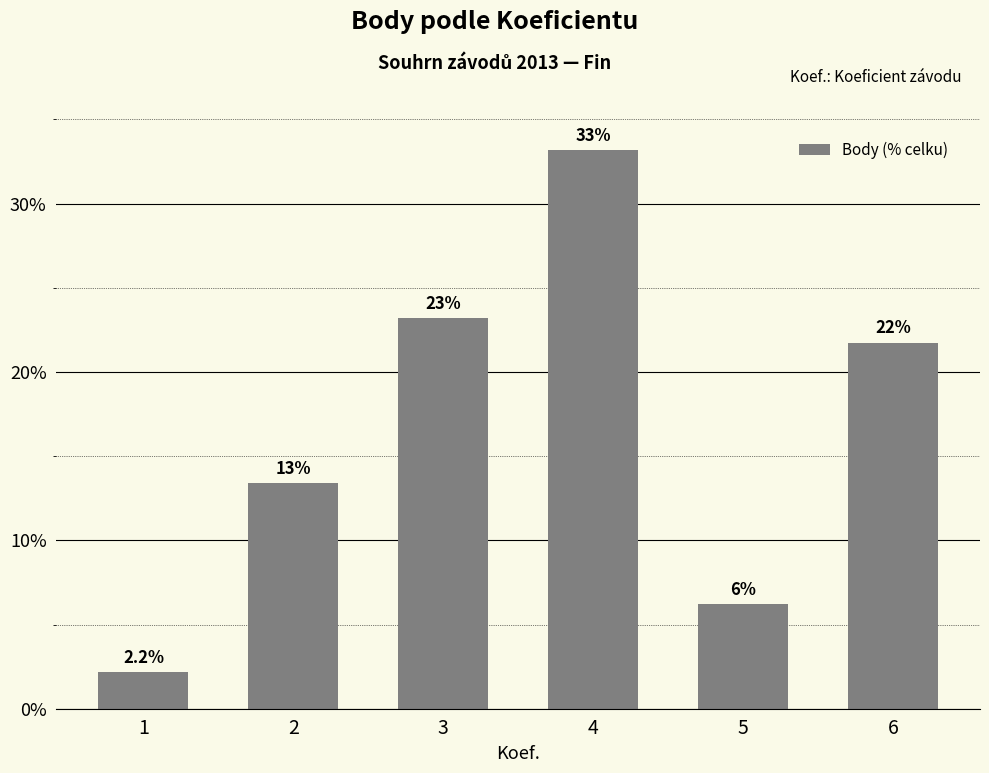

Does the chart contain any negative values?

No